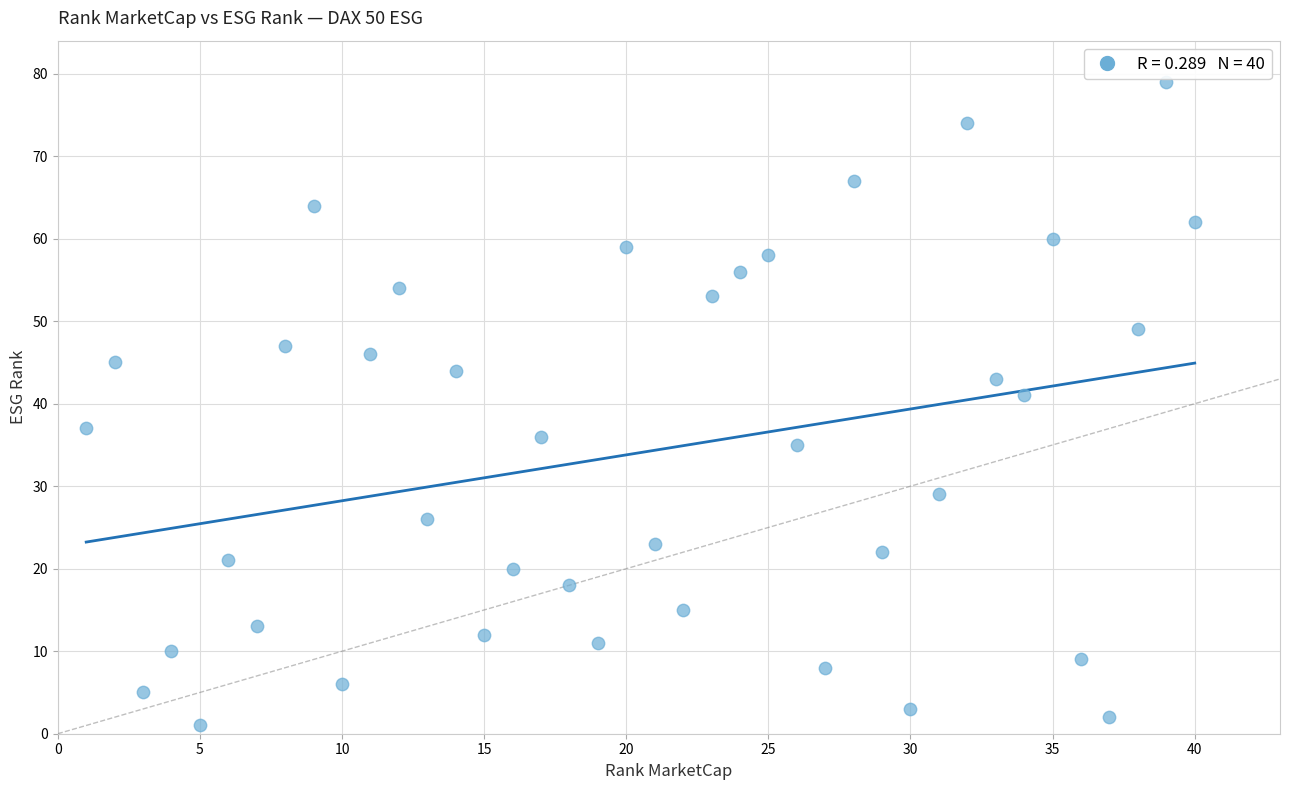

What Y value in the scatter plot is closest to 40?

41